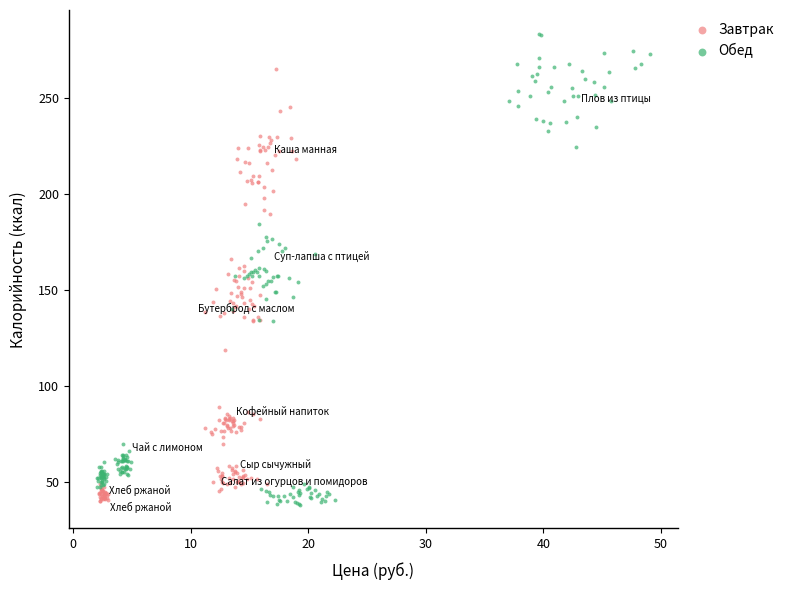

Which series reaches the maximum Y coordinate?

Обед